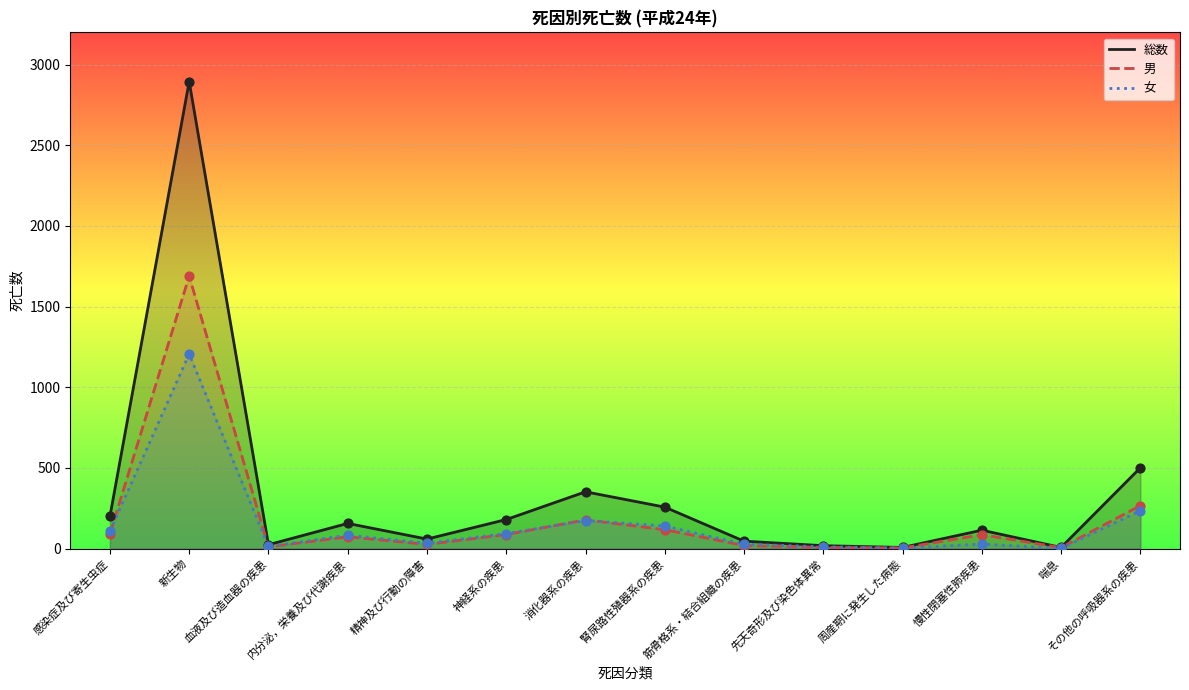

At how many categories does at least one series exceed 1160?

1